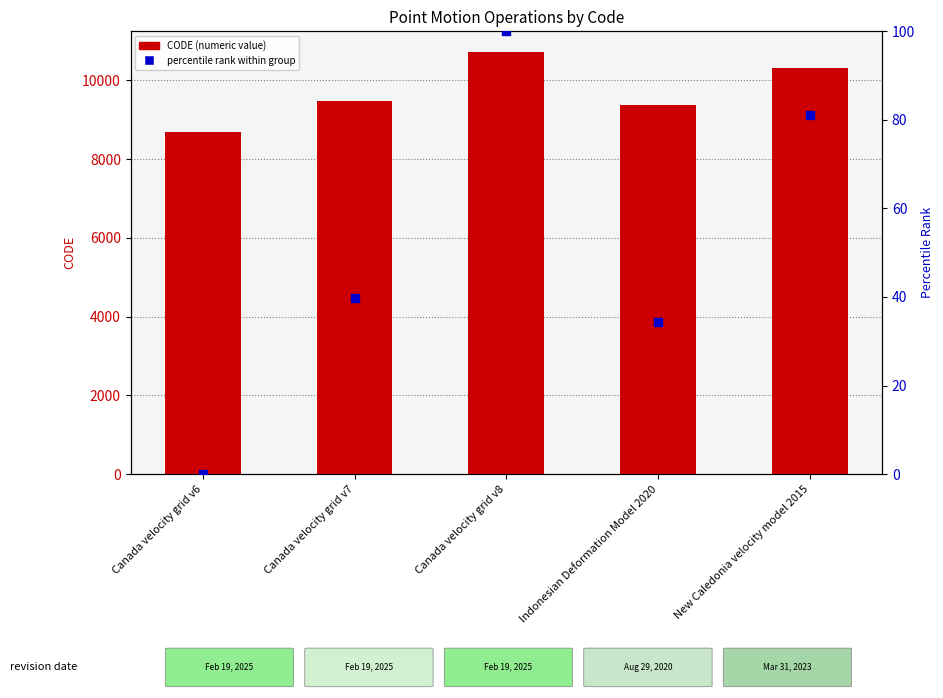

What is the total value across all series at Indonesian Deformation Model 2020?

9409.4